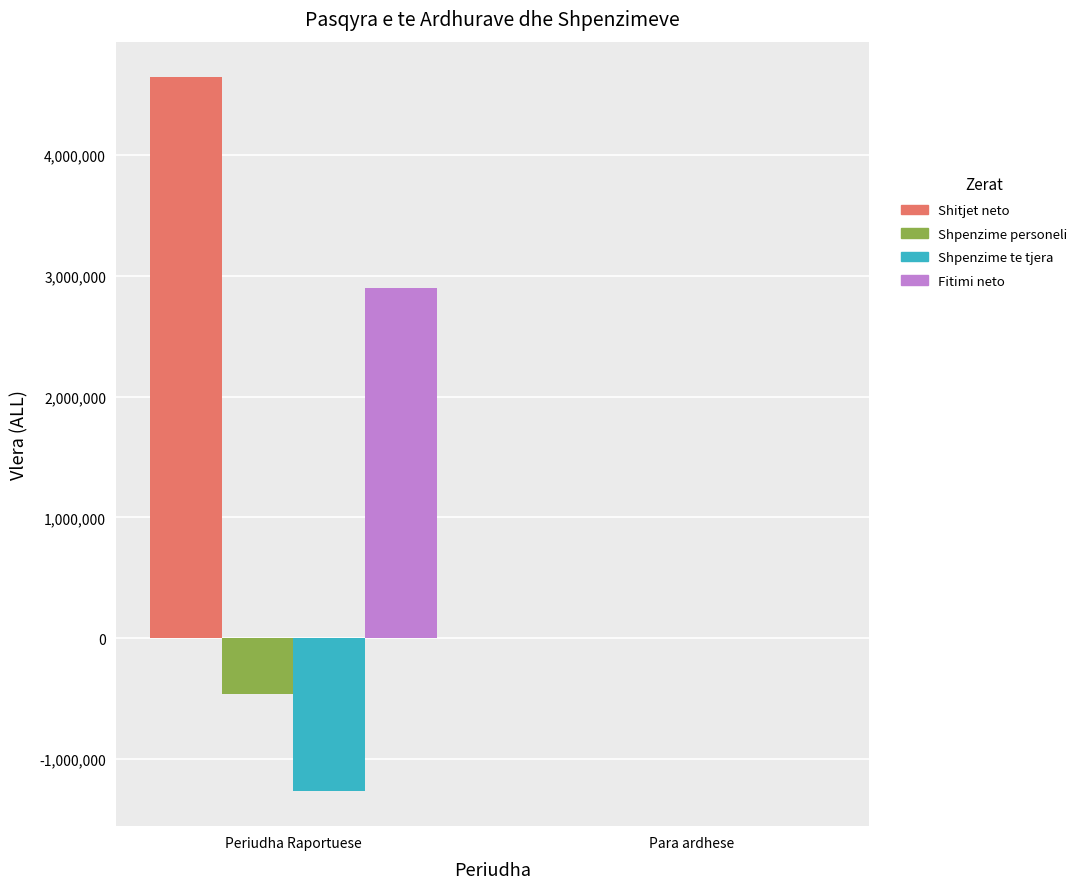

What is the maximum value for Fitimi neto?

2895303